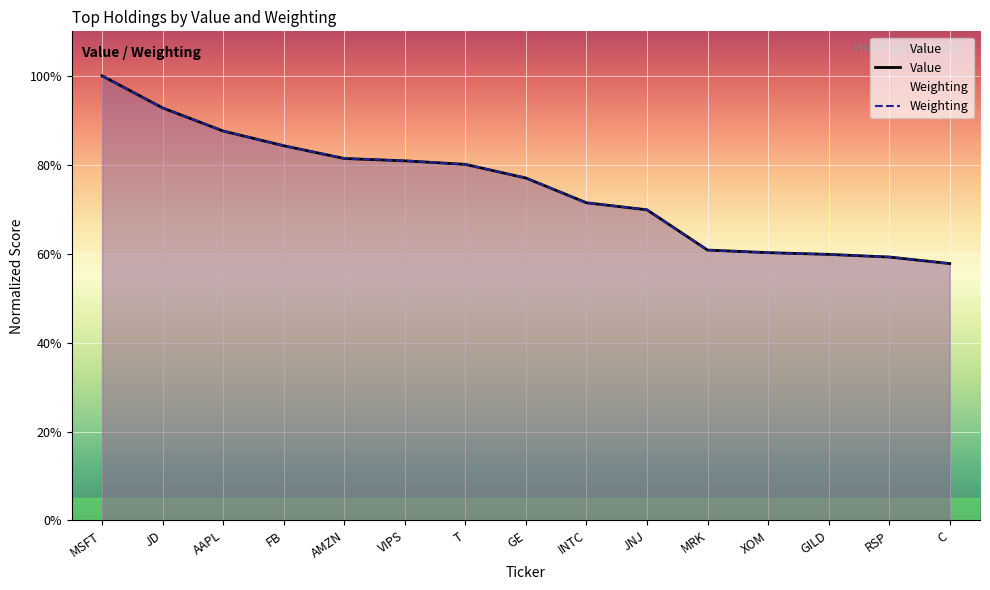

What is the difference between the maximum and second lowest values in the Value series?

40.8